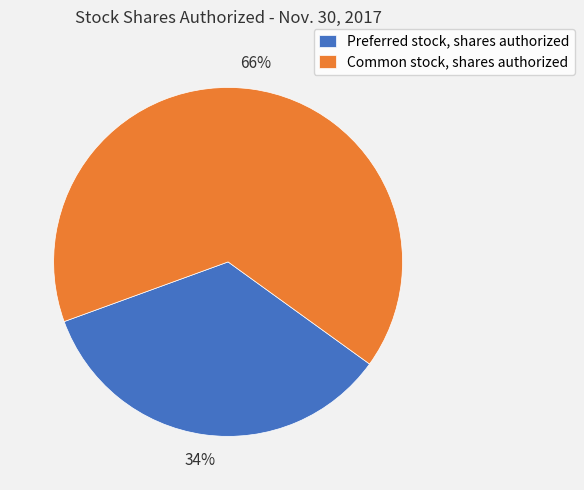

Combined, do Preferred stock, shares authorized and Common stock, shares authorized account for over 50%?

Yes